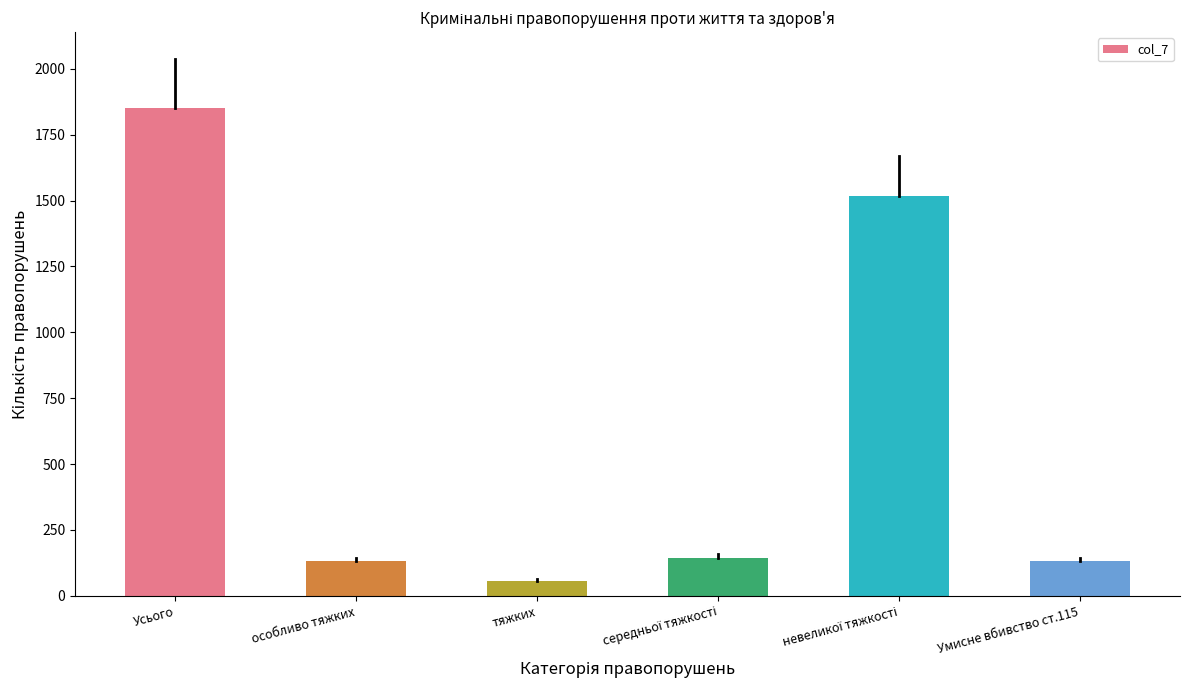

Reading right to left, list all the values displayed in this chart.

132	1517	145	58	132	1852